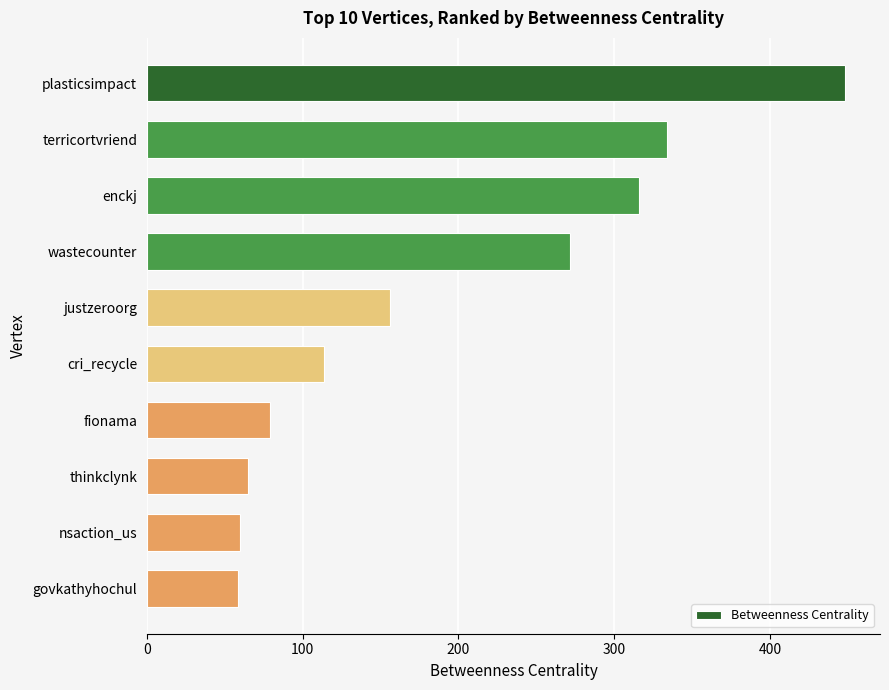

What is the label of the 7th bar from the bottom?

wastecounter